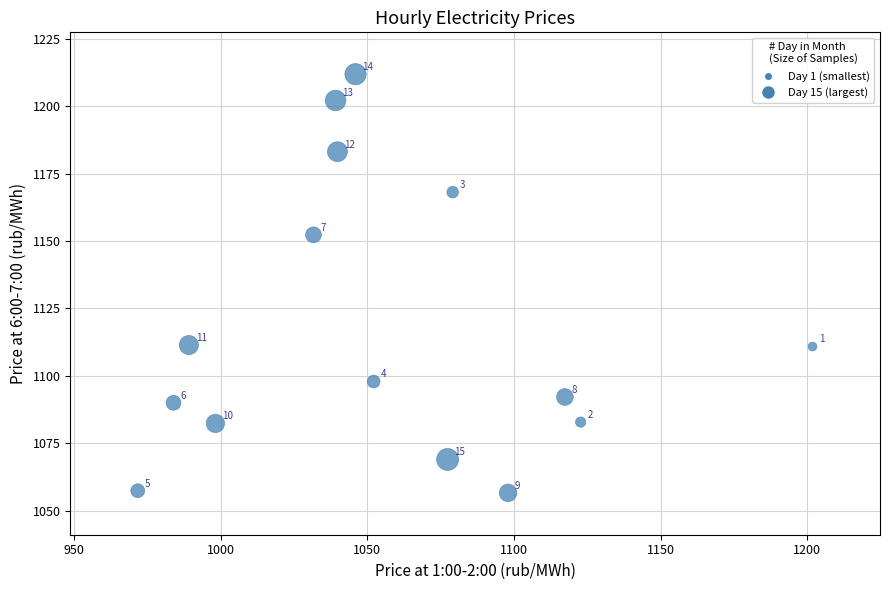

What Y value in the scatter plot is closest to 1134?

1152.3